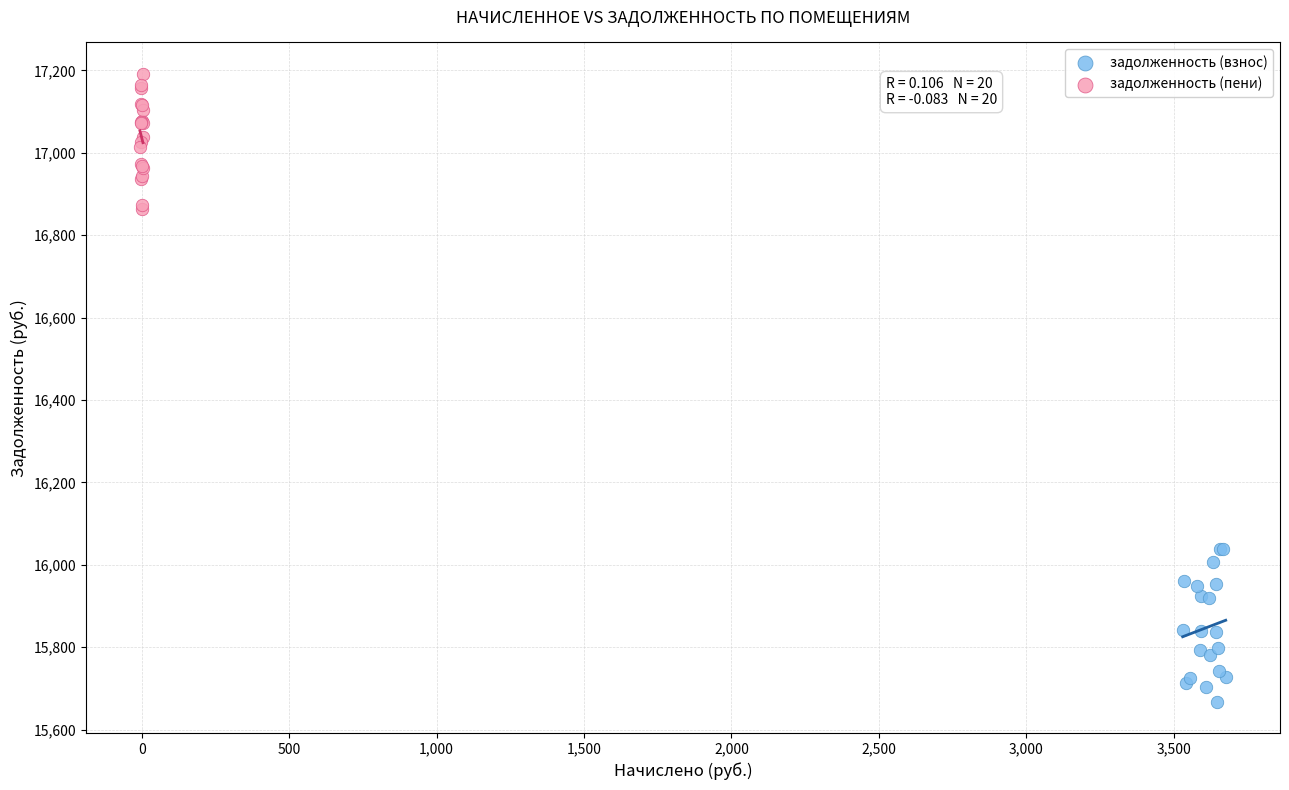

Which series reaches the minimum Y coordinate?

задолженность (взнос)